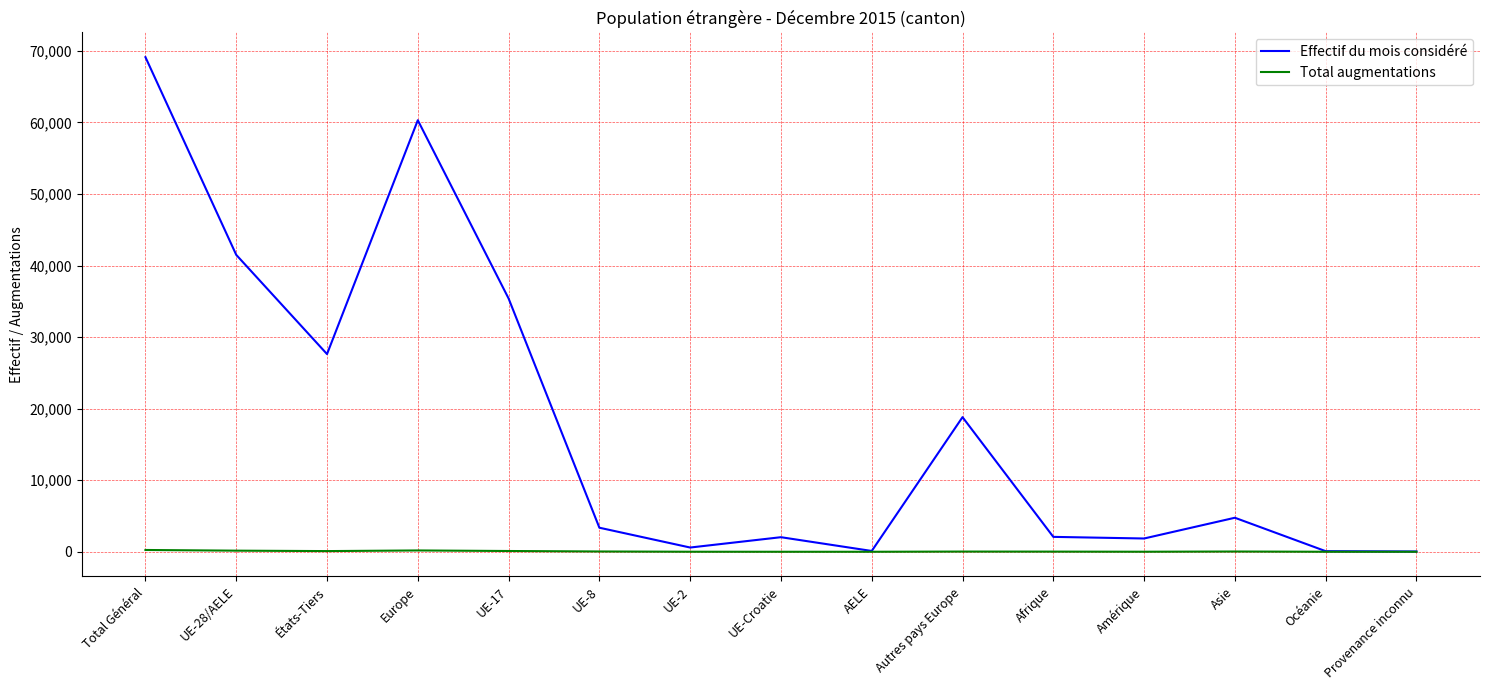

What is the maximum value shown in the chart?

69130